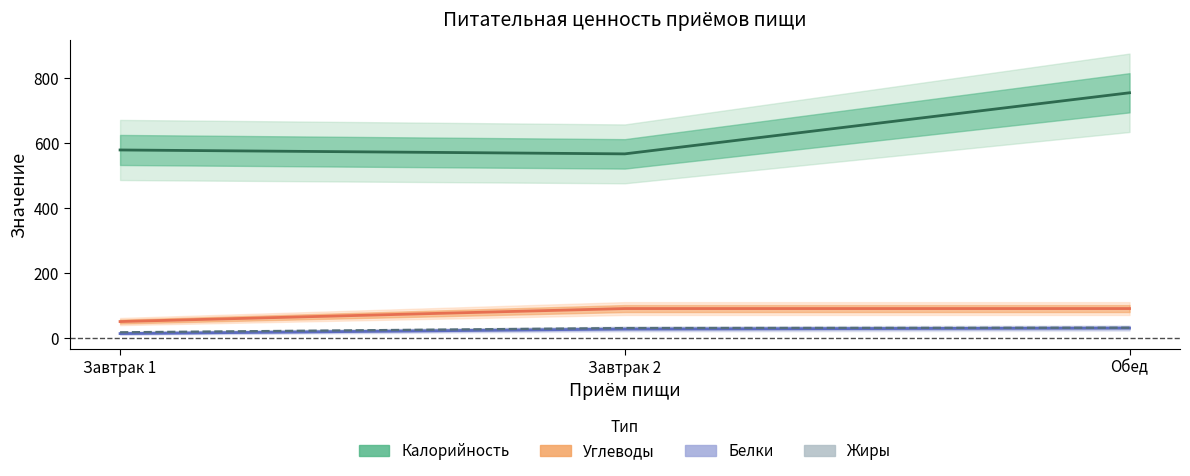

List the labels in order of Калорийность value, largest first.

Обед, Завтрак 1, Завтрак 2